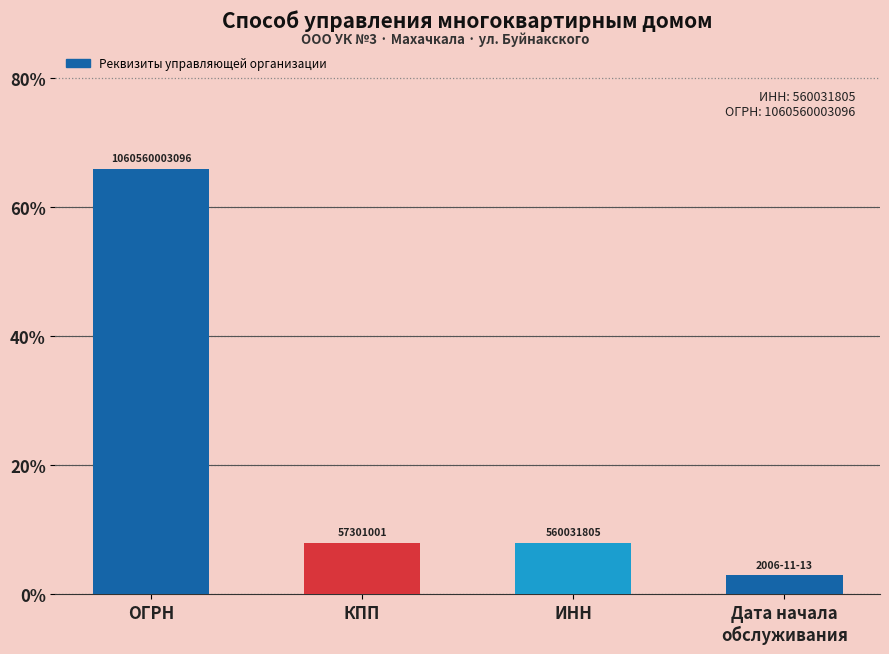

How many bars are there in total?

4